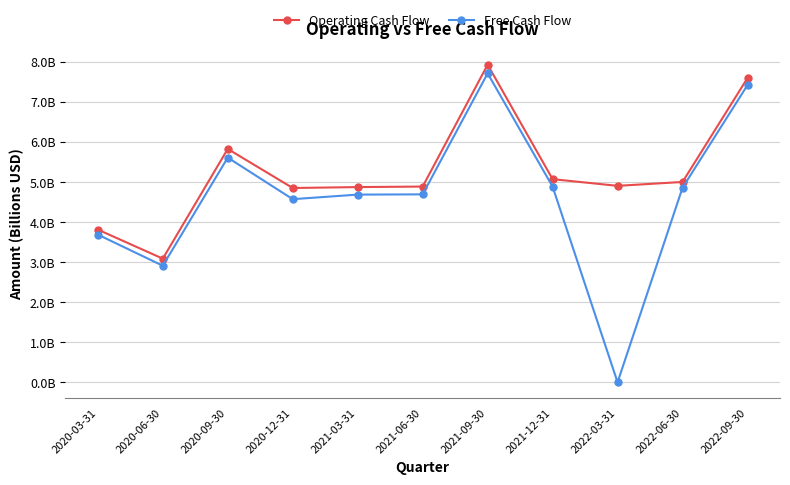

Does the chart have visible grid lines?

Yes